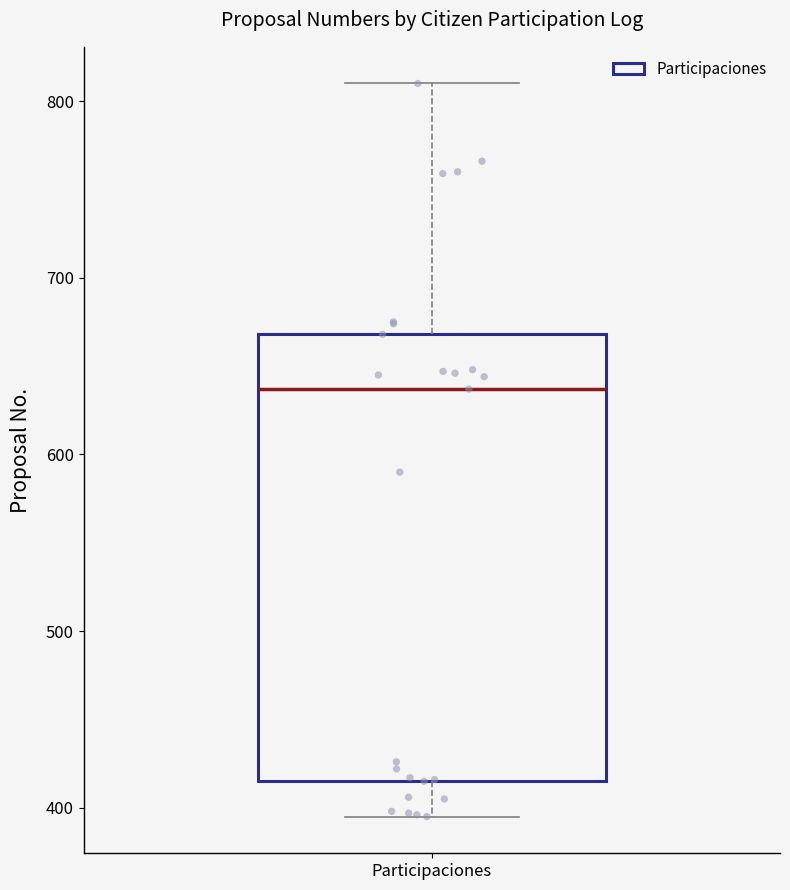

Where is the lower edge of the box for Participaciones on the y-axis? The values are not printed on the chart, so give them approximately, as read against the axis.

420